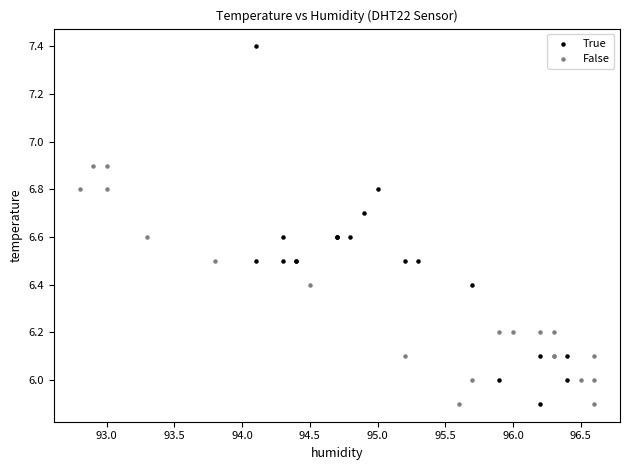

What are all the series names shown in the legend?

True, False